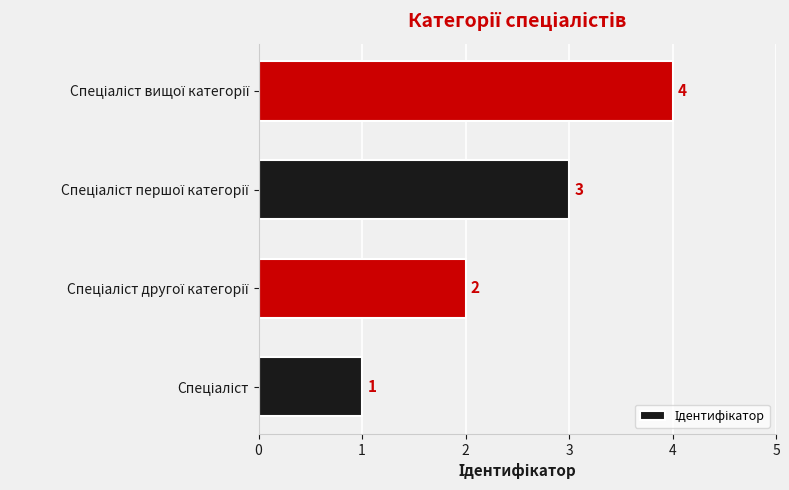

How many values are below 3?

2